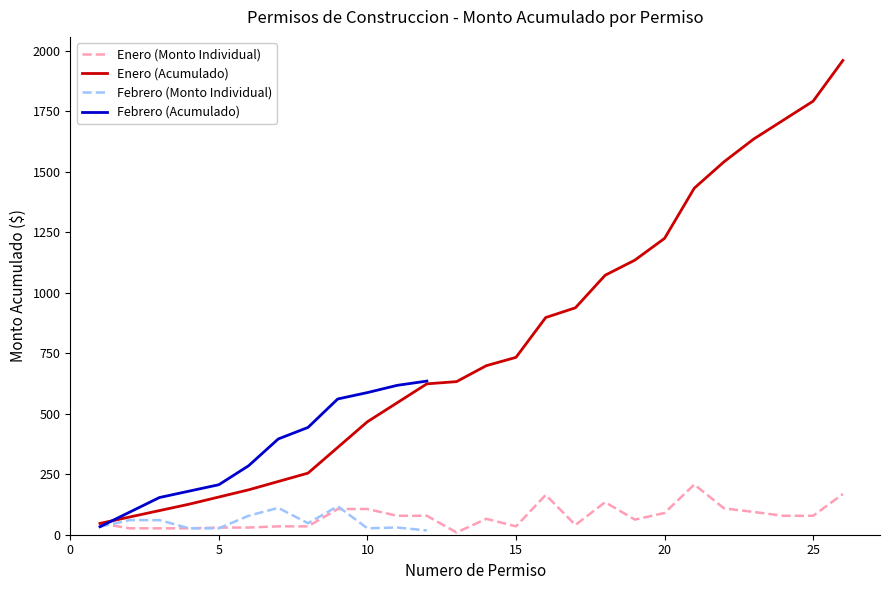

What is the maximum value shown in the chart?

1959.1